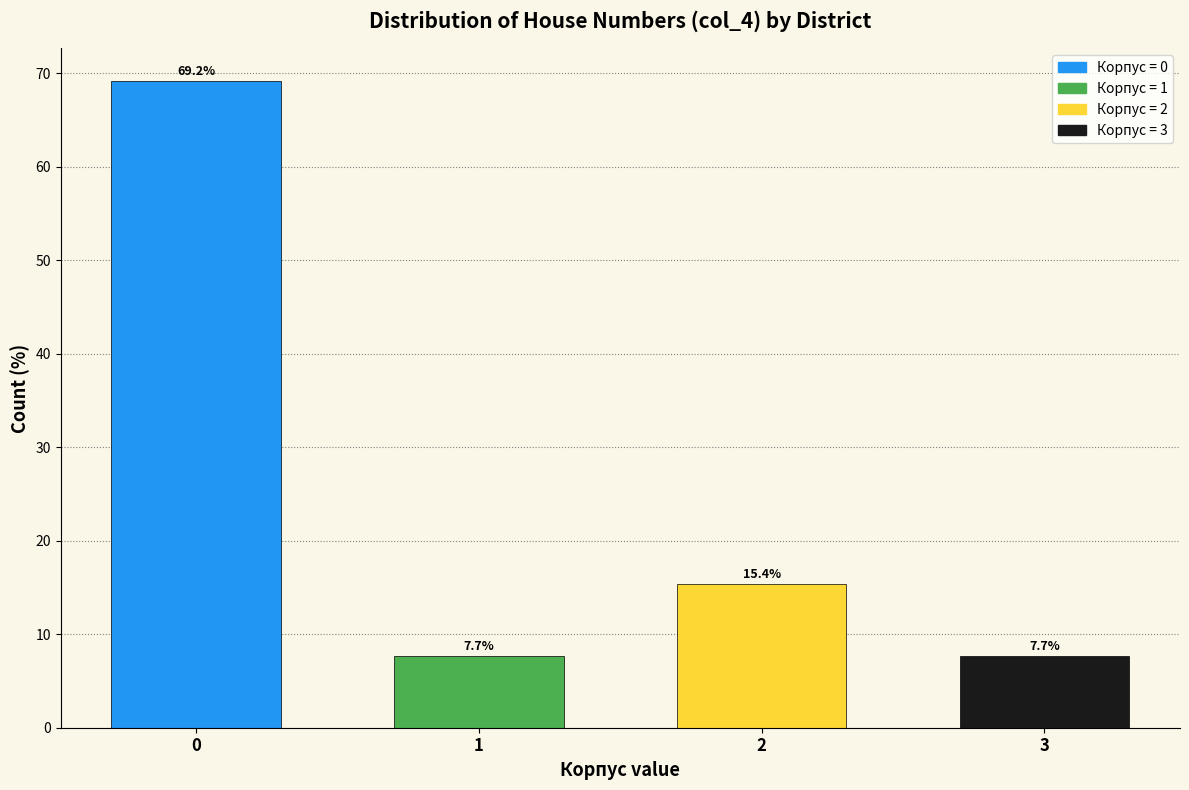

Reading right to left, extract all data points from this chart.

7.7	15.4	7.7	69.2